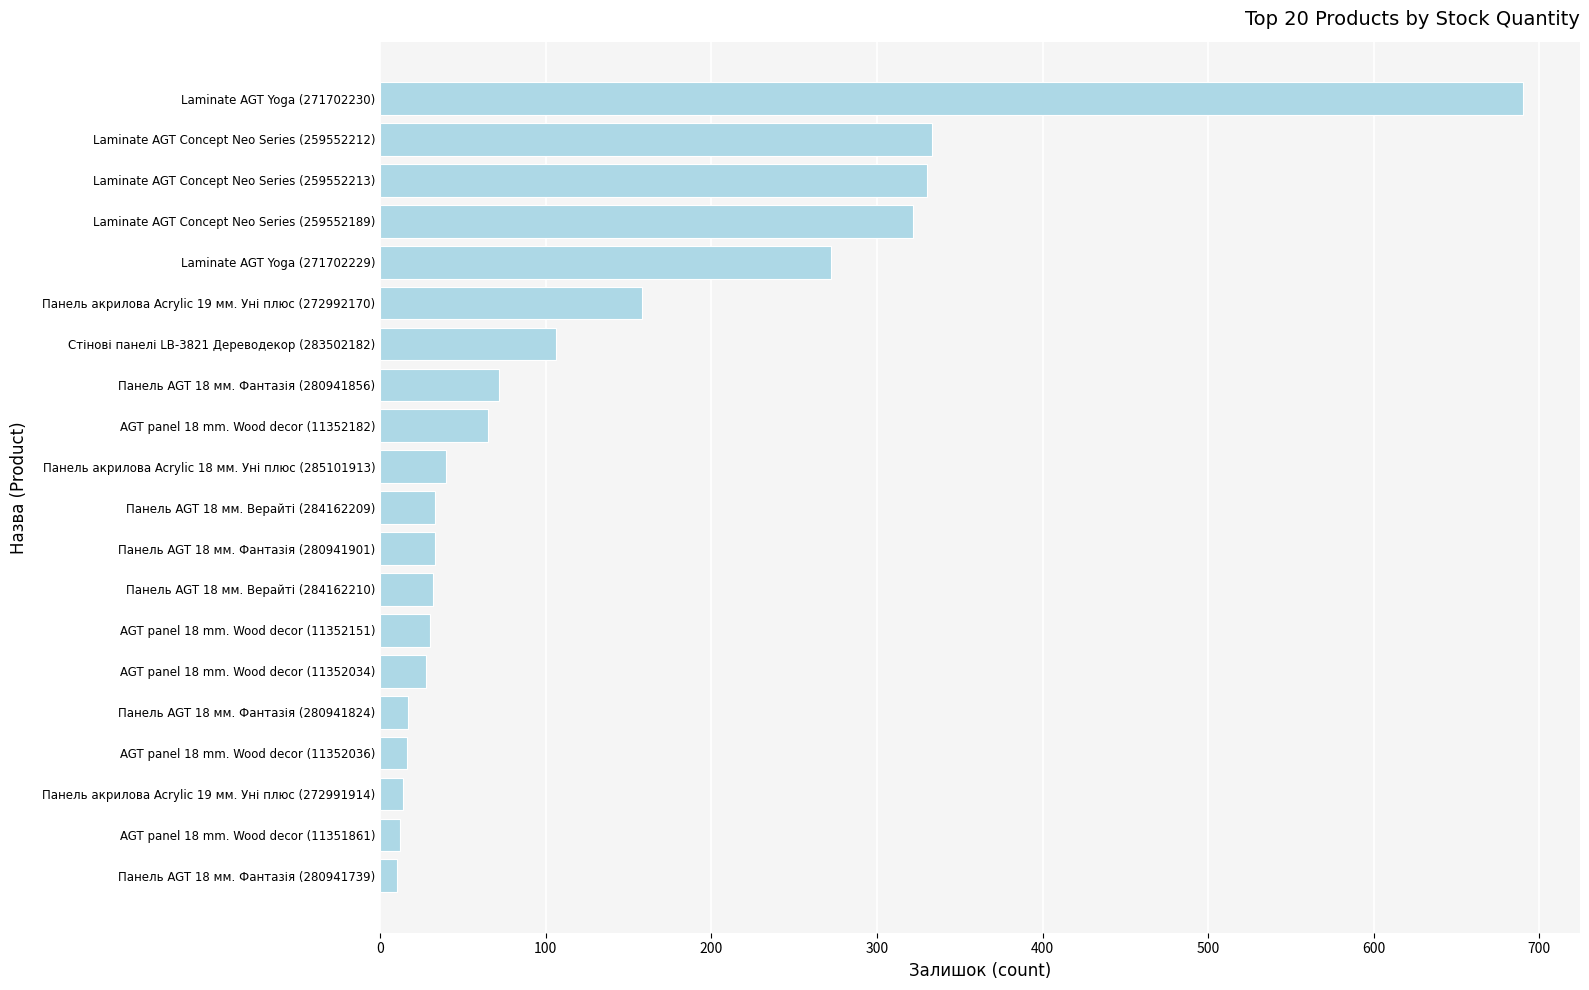

What is the maximum value shown in the chart?

690